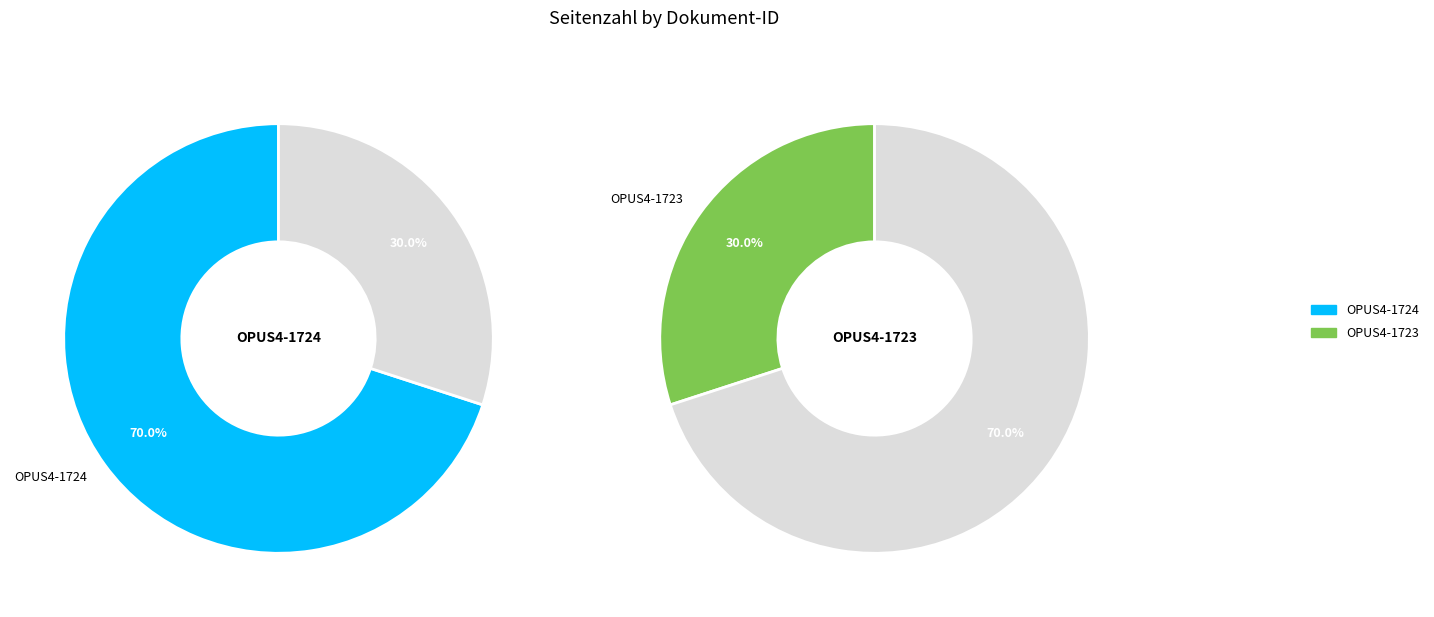

Which has a higher value, OPUS4-1724 or OPUS4-1723?

OPUS4-1724